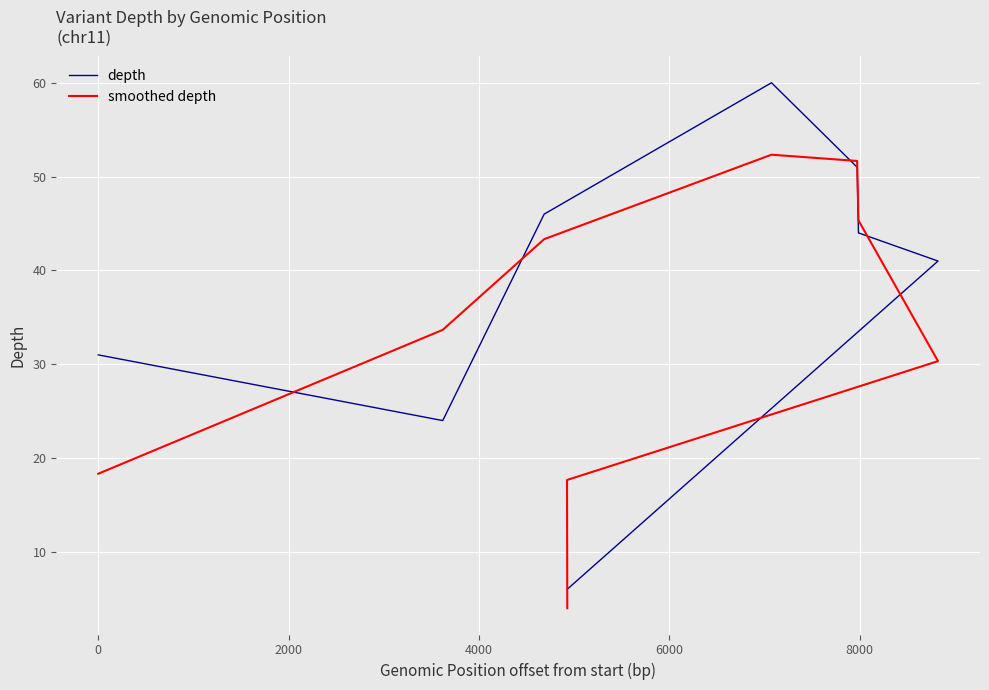

Which series changed the most between −2000 and 2000?

smoothed depth